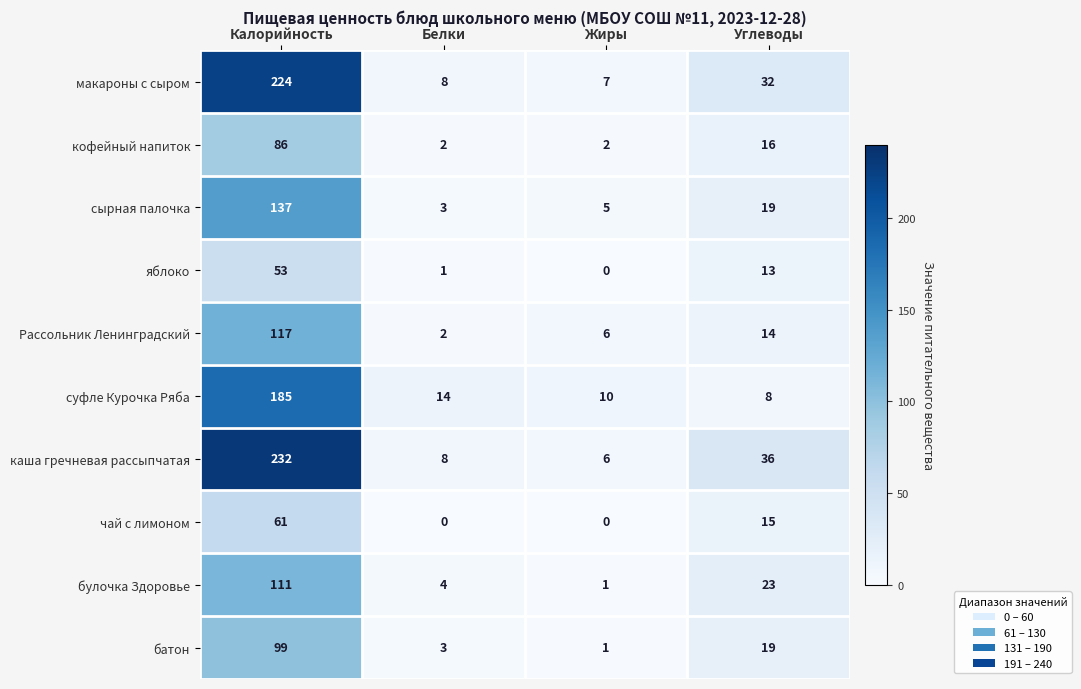

Is it true that яблоко equals 91 at Калорийность?

False